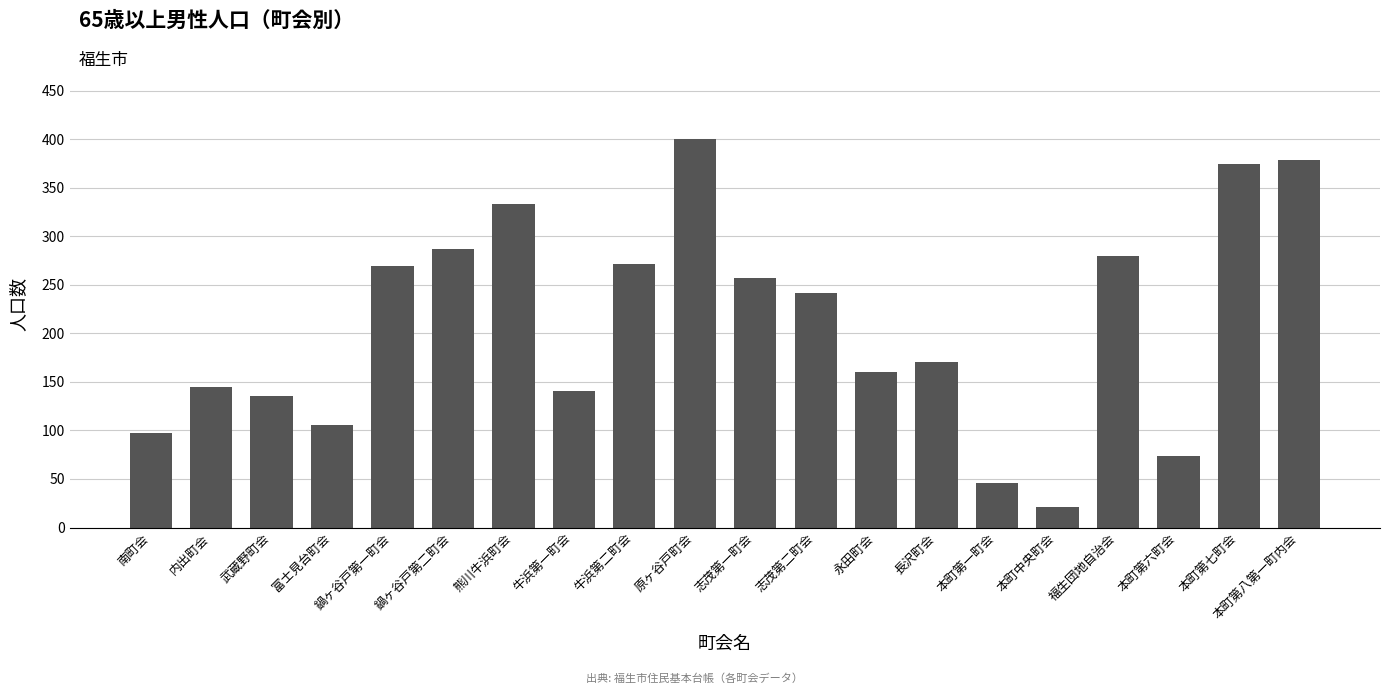

What is the sum of the values at 永田町会 and 志茂第二町会?

402